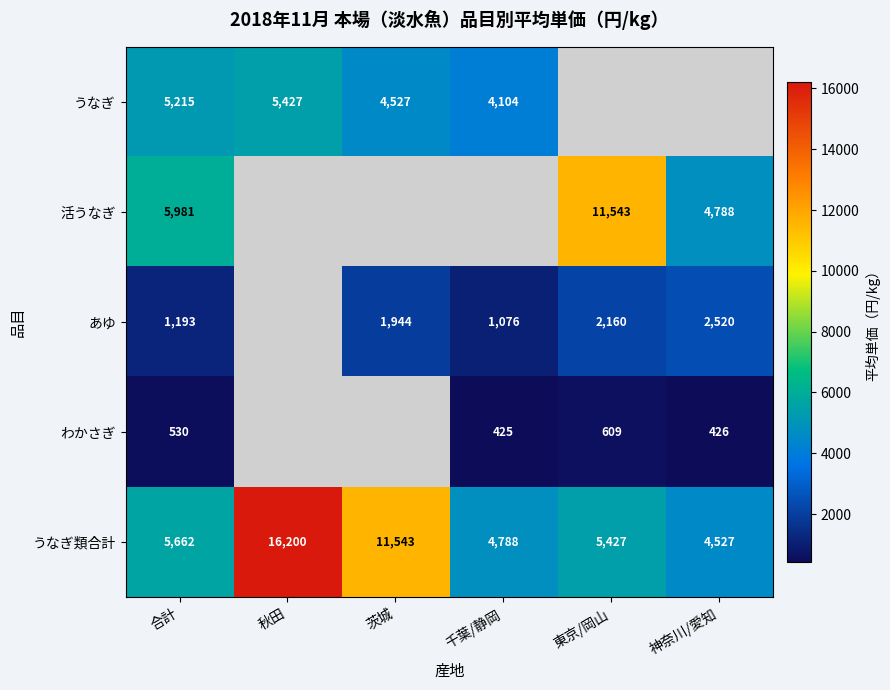

Is the value of わかさぎ at 東京/岡山 greater than the value of うなぎ類合計 at 千葉/静岡?

No